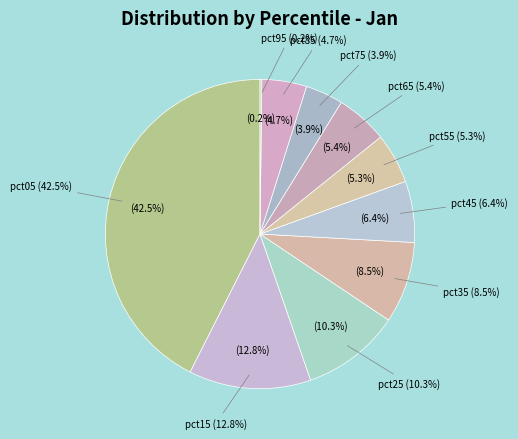

What percentage is NOT represented by pct45?

93.6%